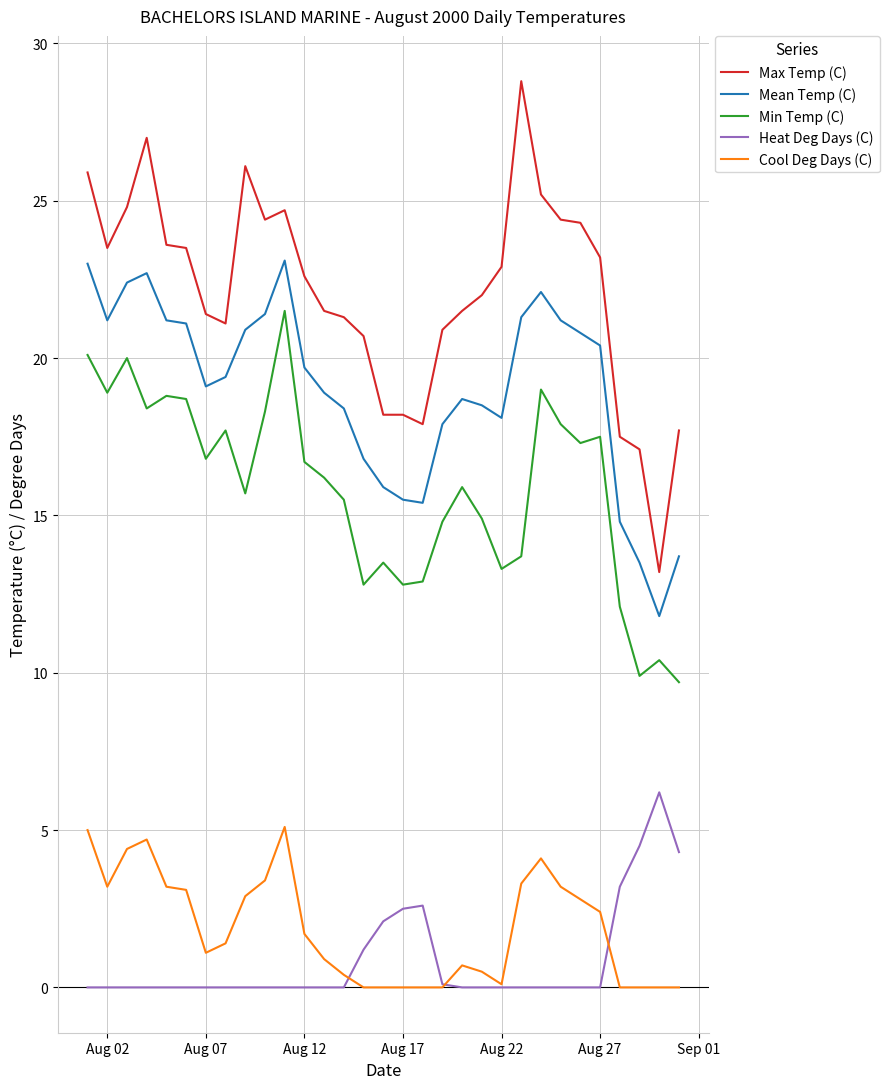

What is the sum of all Heat Deg Days (C) values?

26.7